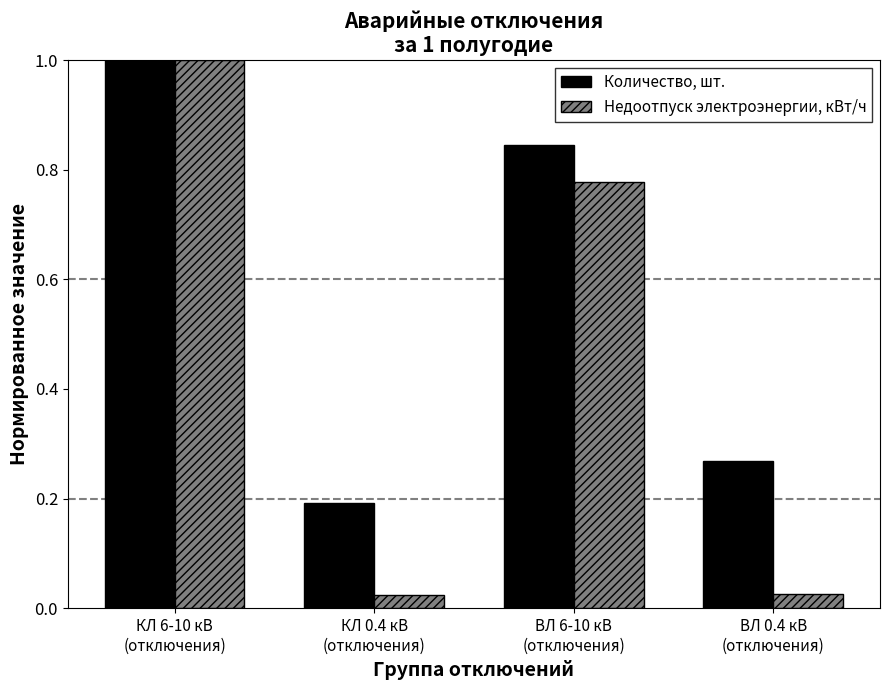

Which series has the largest range (max minus min)?

Недоотпуск электроэнергии, кВт/ч